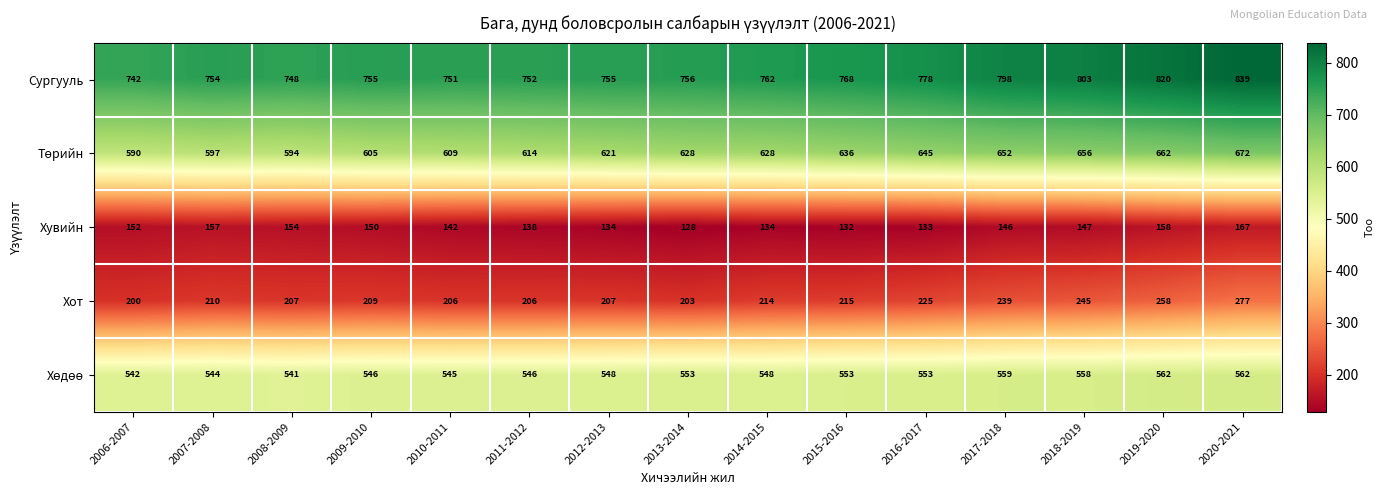

True or false: Хувийн has a value of 198 at 2015-2016.

False